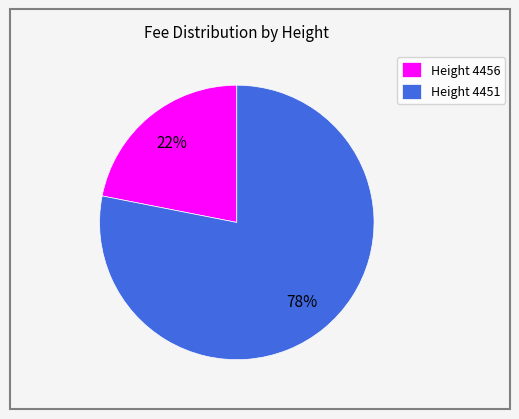

Which category accounts for the majority?

Height 4451